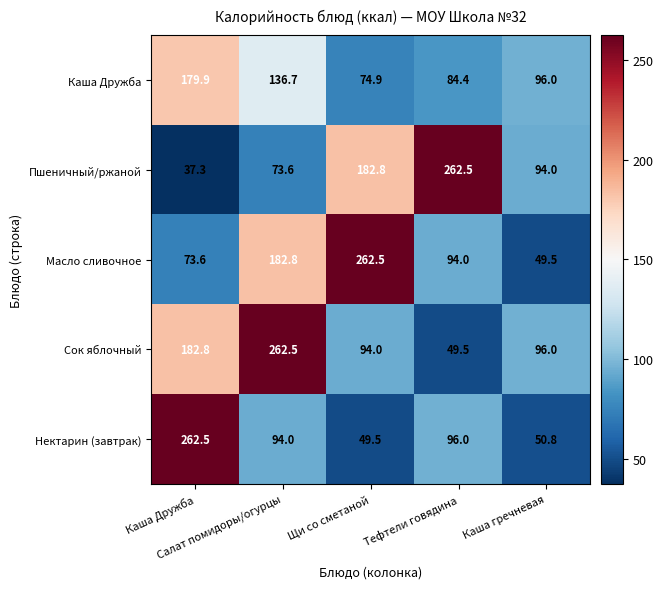

What is the lowest value of the Масло сливочное series?

49.5